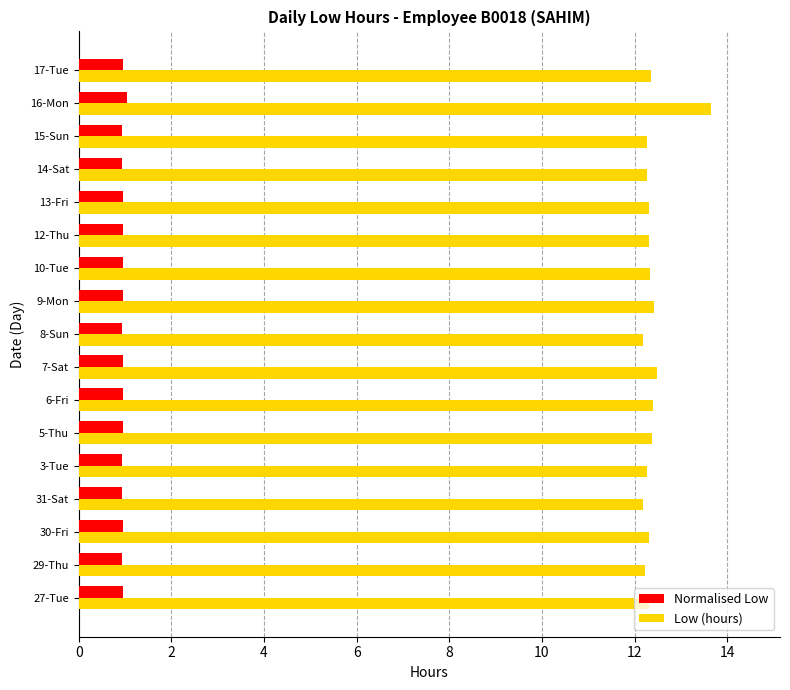

How many Low (hours) values are between 12 and 13?

16